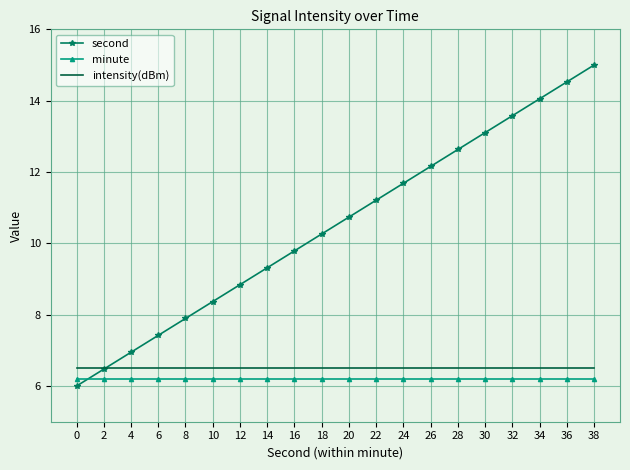

True or false: minute and intensity(dBm) intersect in this chart.

False